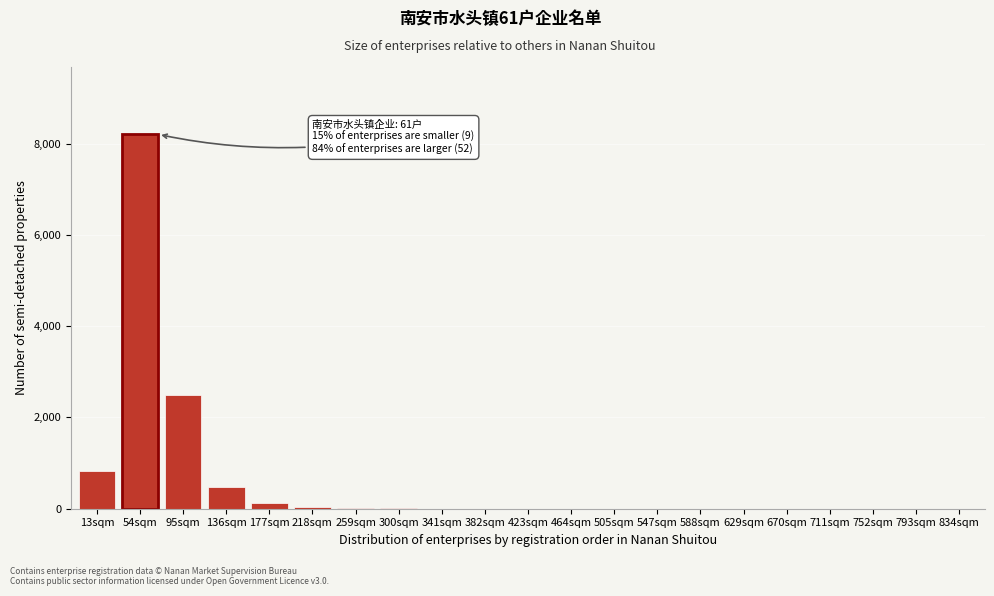

Where is the data nearest to the value 4100?

95sqm